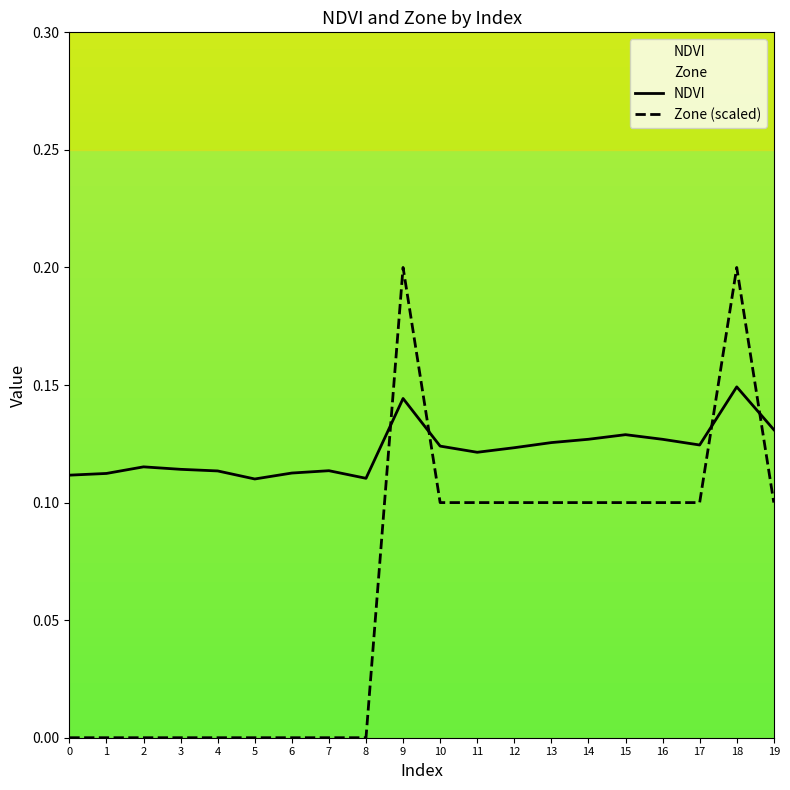

Reading left to right, list all the values displayed in this chart.

NDVI: 0=0.1	1=0.1	2=0.1	3=0.1	4=0.1	5=0.1	6=0.1	7=0.1	8=0.1	9=0.1	10=0.1	11=0.1	12=0.1	13=0.1	14=0.1	15=0.1	16=0.1	17=0.1	18=0.1	19=0.1
Zone (scaled): 0=0.0	1=0.0	2=0.0	3=0.0	4=0.0	5=0.0	6=0.0	7=0.0	8=0.0	9=0.2	10=0.1	11=0.1	12=0.1	13=0.1	14=0.1	15=0.1	16=0.1	17=0.1	18=0.2	19=0.1